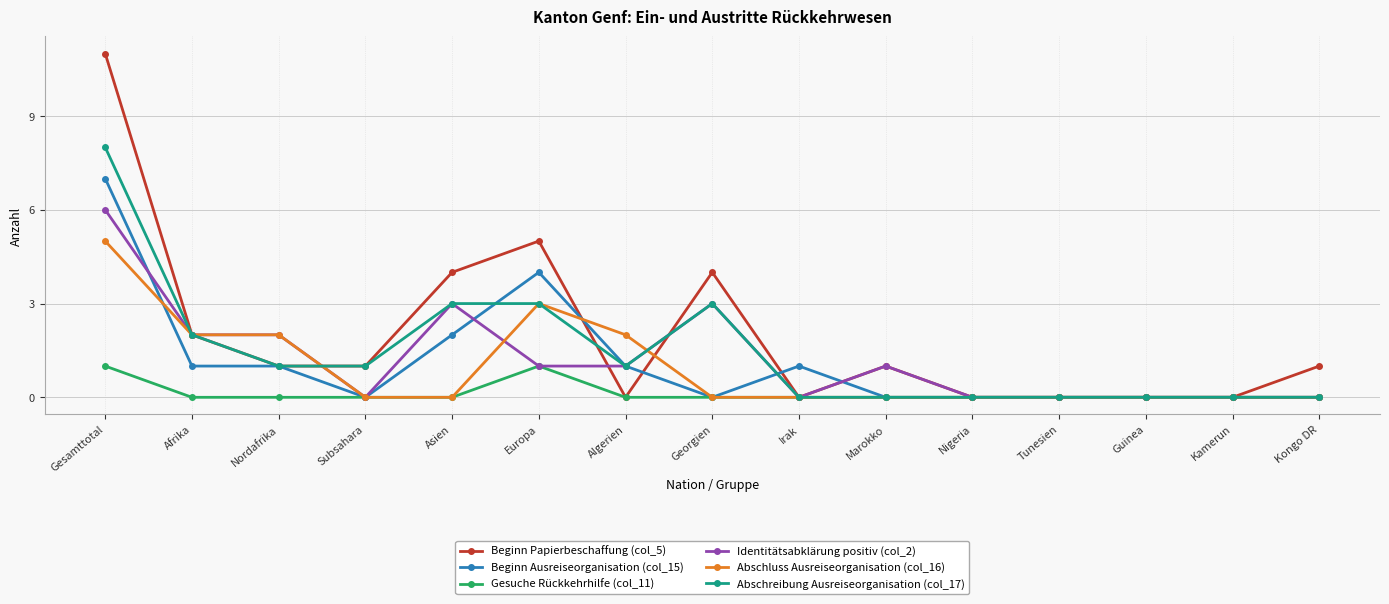

What is the average value of the Abschreibung Ausreiseorganisation (col_17) series?

1